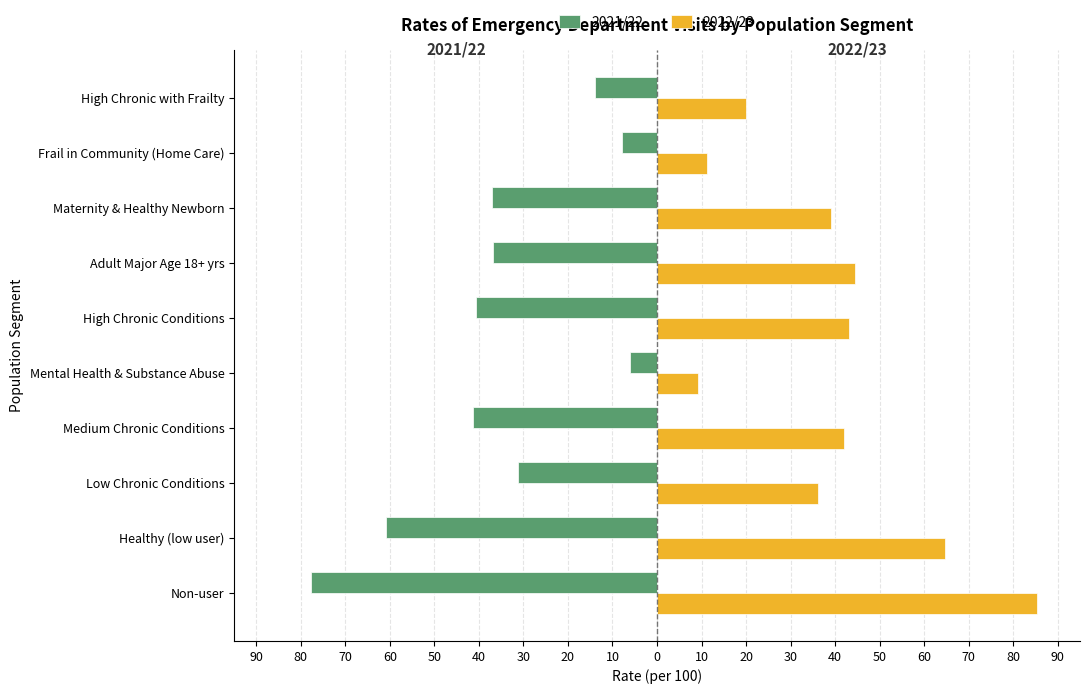

Rank the series by their average value, from highest to lowest.

2022/23, 2021/22